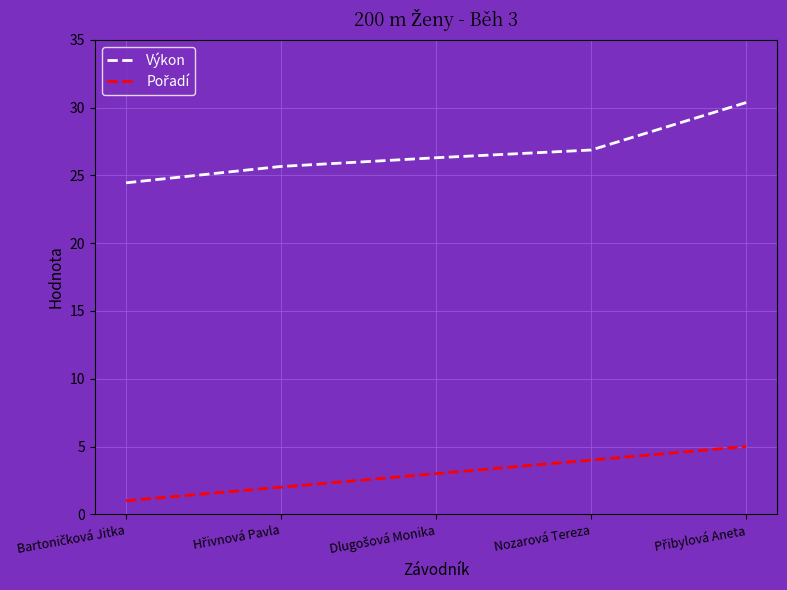

Is the value of Pořadí at Hřivnová Pavla greater than the value of Výkon at Přibylová Aneta?

No